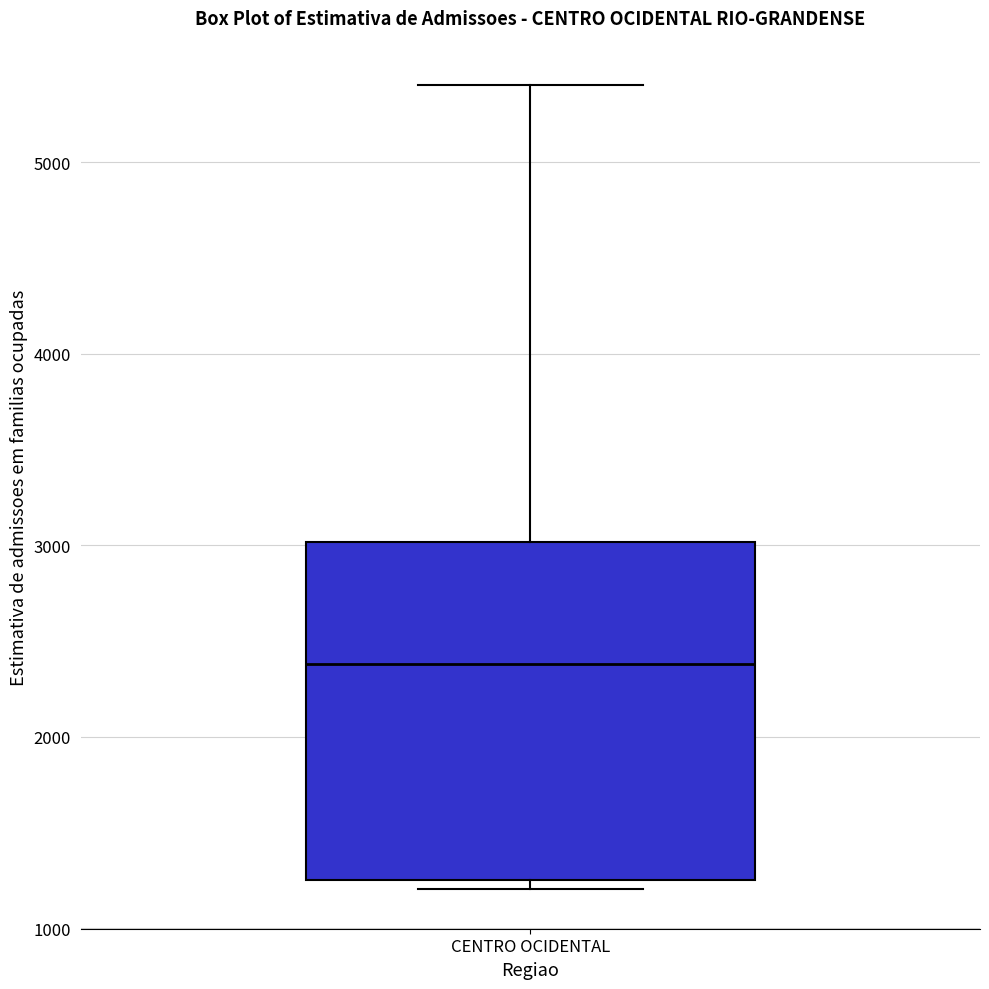

Transcribe this box plot: give where the median line is, the range the box spans, and where the two whiskers end, as read against the y-axis. The values are not printed on the chart, so give them approximately, as read against the axis.

median 2400, box 1300 to 3000, whiskers 1200 to 5400